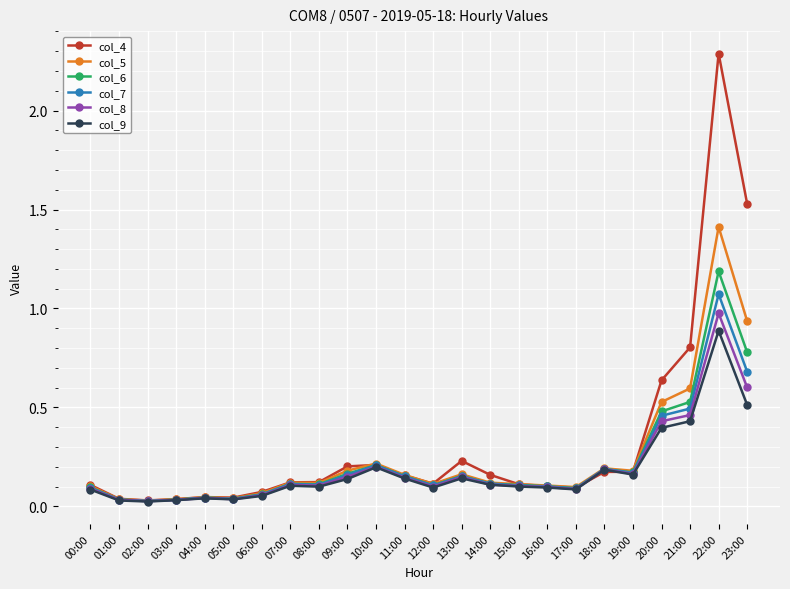

What position from the right is 10:00?

14